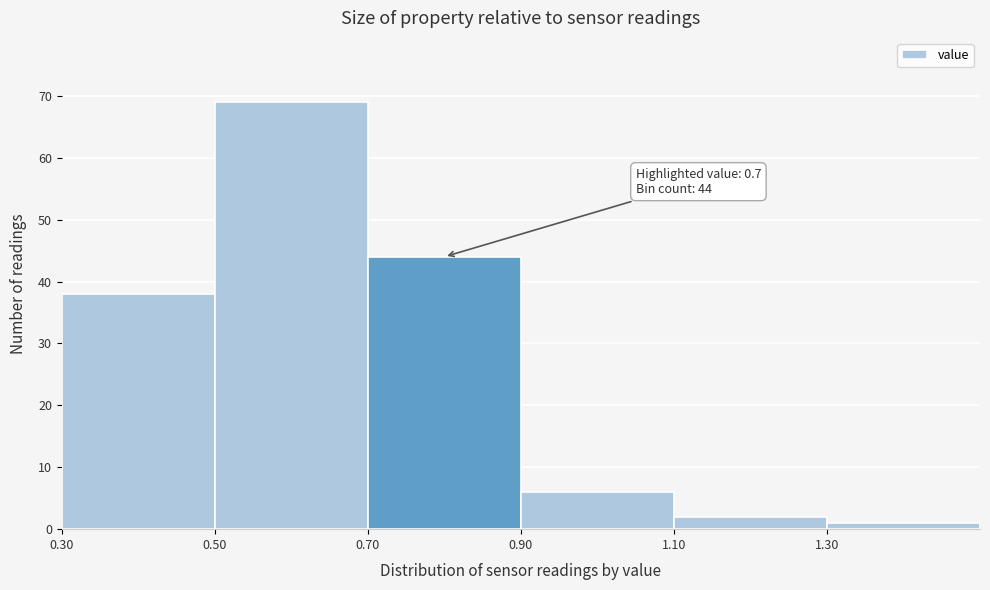

Over which range of the x-axis is the bar tallest?

0.5 to 0.7